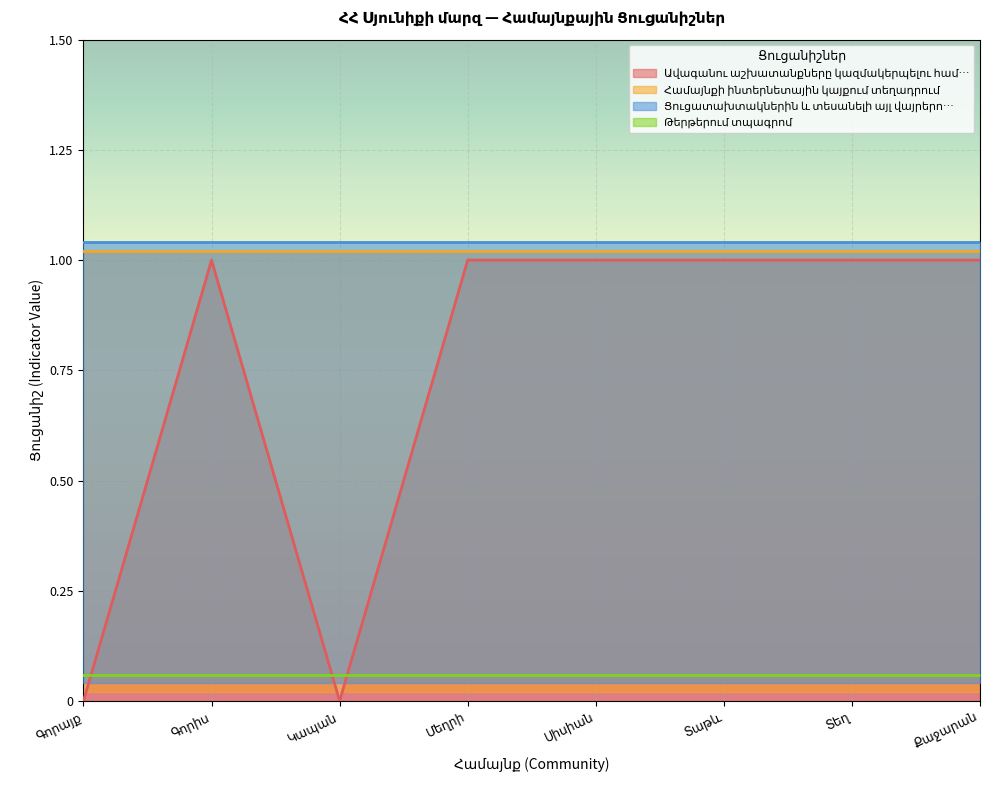

What is the lowest value of the Համայնքի ինտերնետային կայքում տեղադրում series?

1